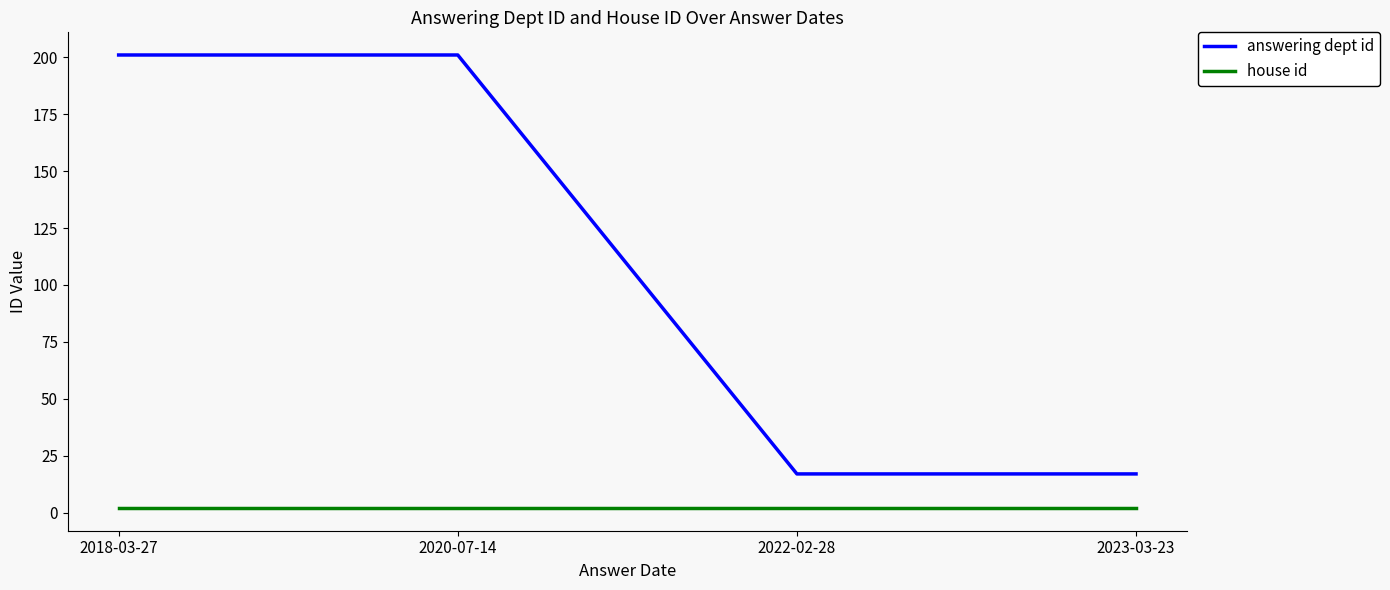

Read the house id value at 2018-03-27.

2